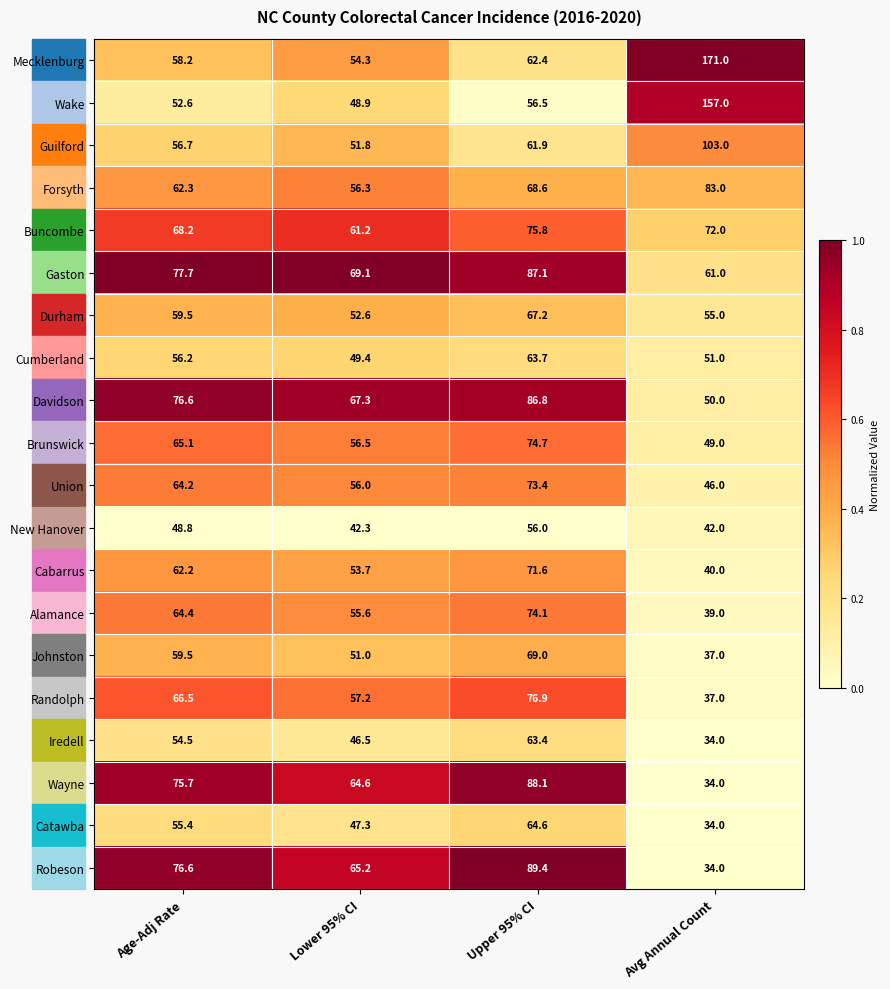

Between Upper 95% CI and Avg Annual Count, which series saw the biggest shift?

Mecklenburg